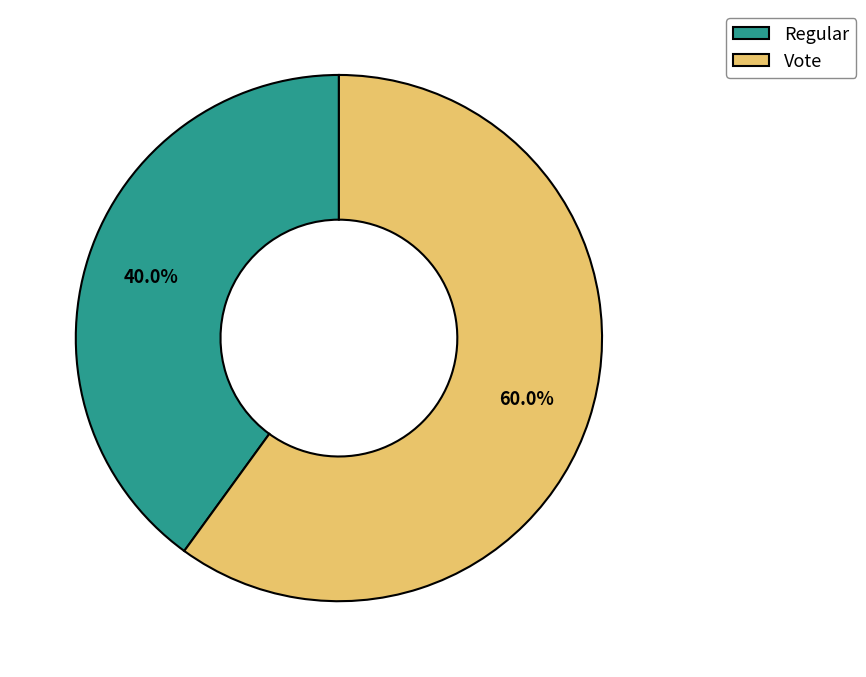

To the nearest percent, what is the average slice percentage?

50%